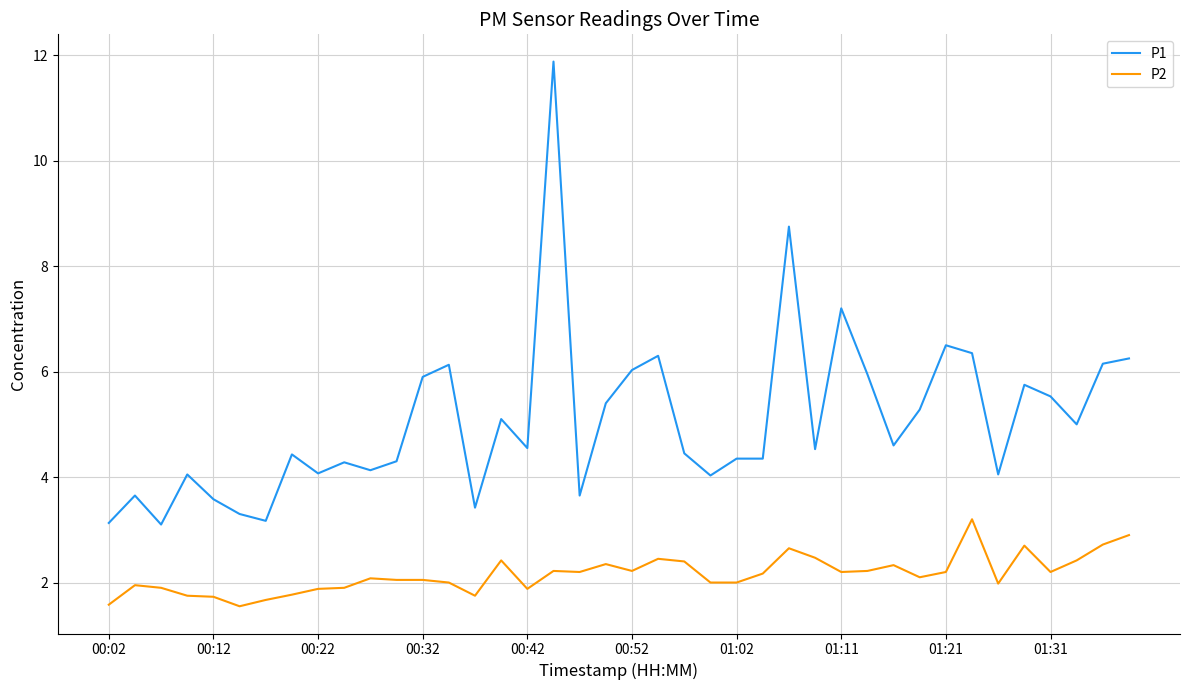

Which series has the largest range (max minus min)?

P1